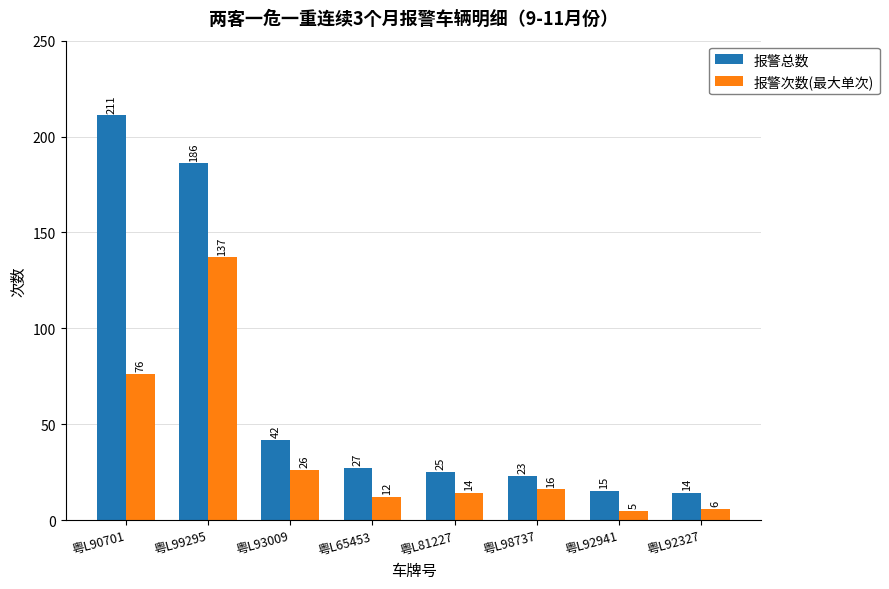

List the series in order of their overall mean, highest first.

报警总数, 报警次数(最大单次)